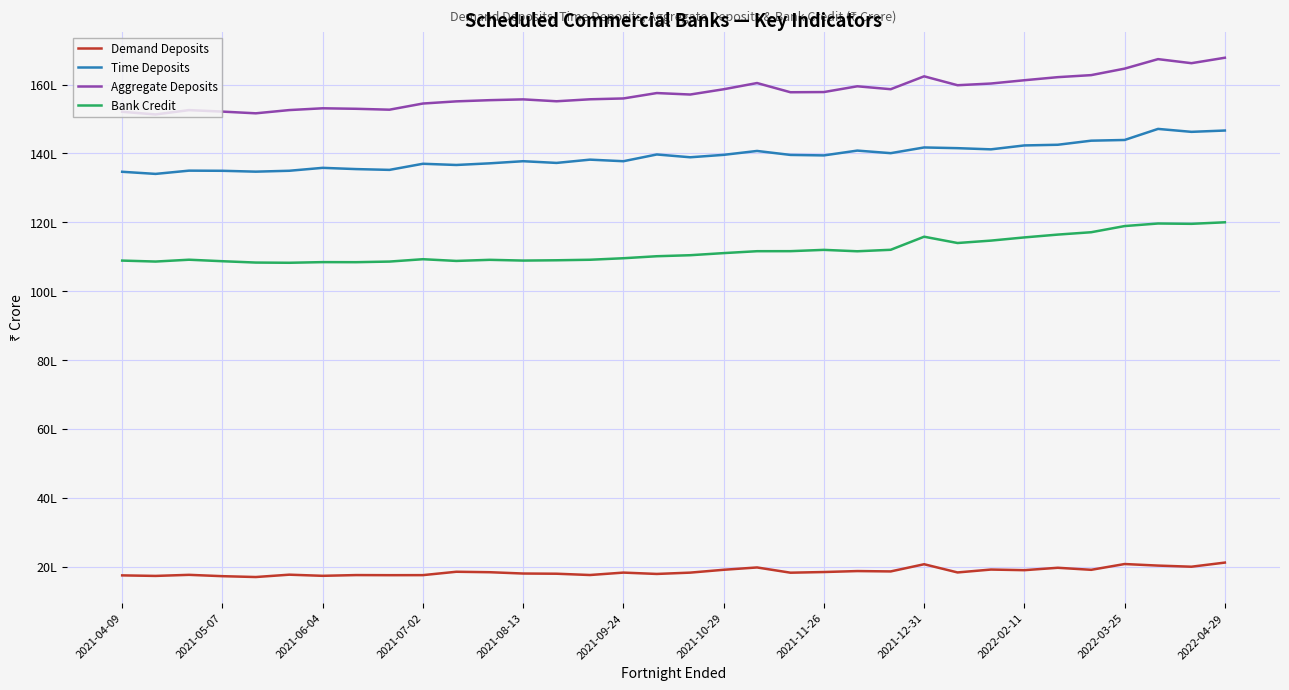

True or false: Demand Deposits and Time Deposits intersect in this chart.

False